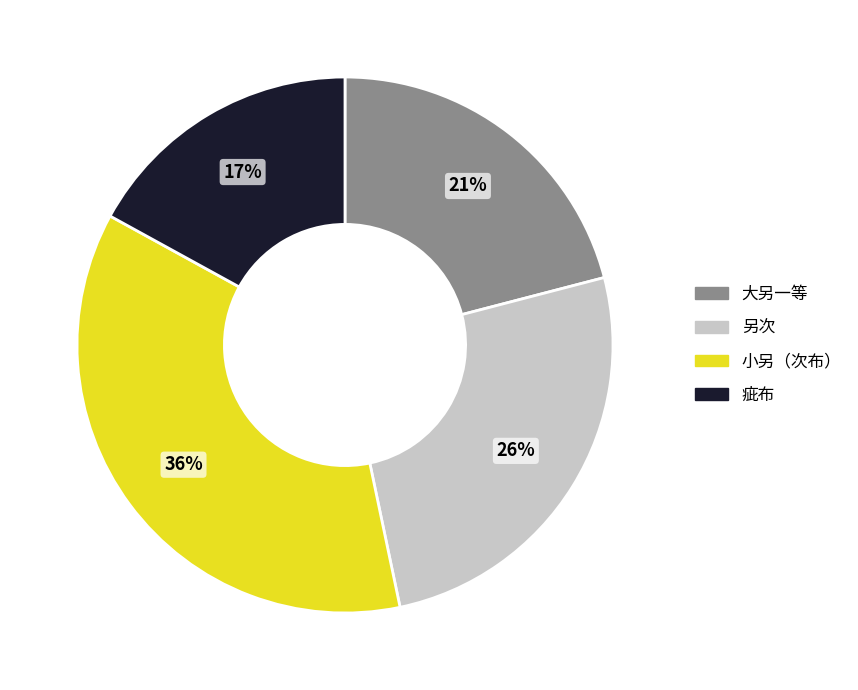

How many segments does this pie chart have?

4